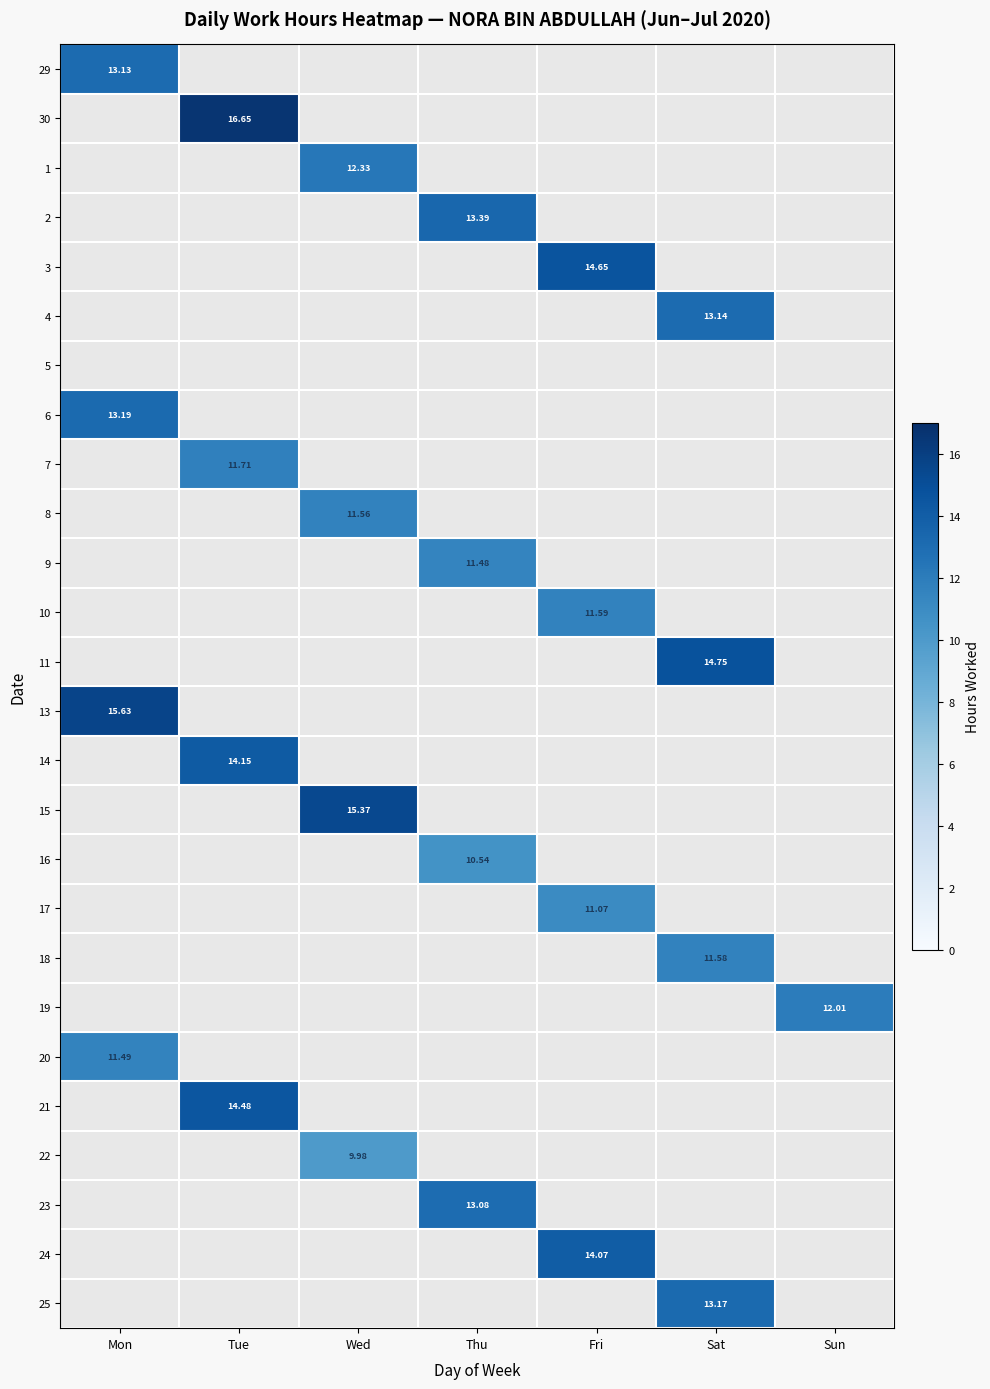

Is it true that 17 equals 0.0 at Wed?

True